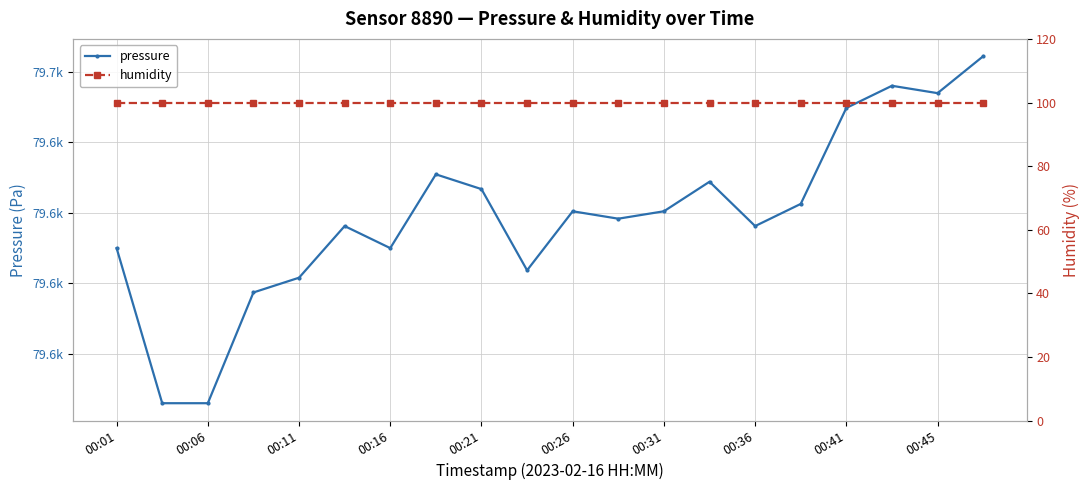

Is it true that pressure equals 79664.3 at 19?

True